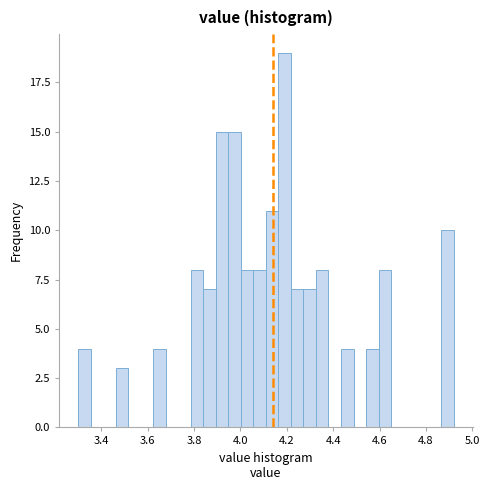

Read against the x-axis, roughly where is the centre of the tallest bar?

4.20